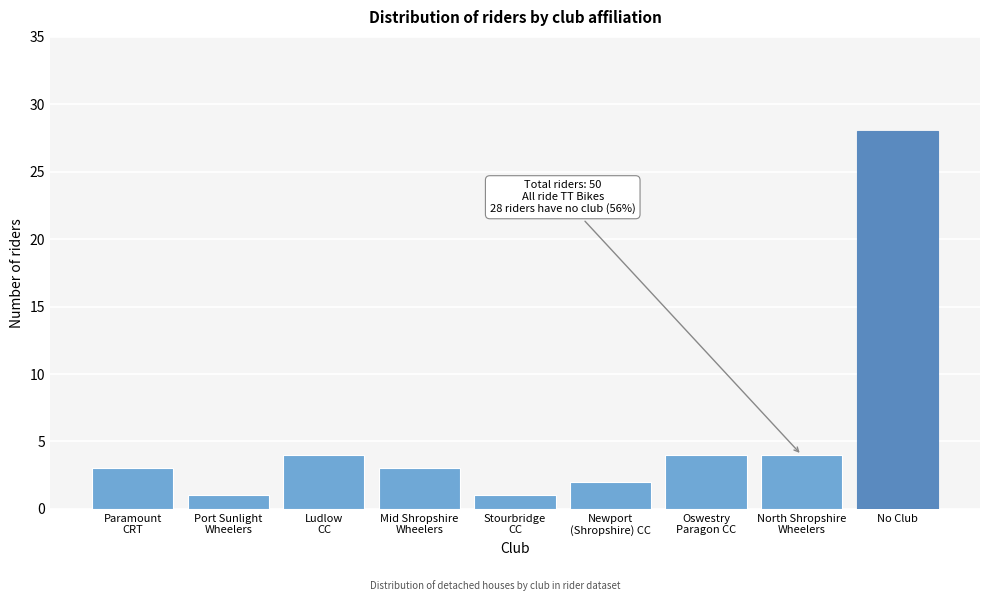

Reading left to right, transcribe all the data shown in this chart.

3	1	4	3	1	2	4	4	28